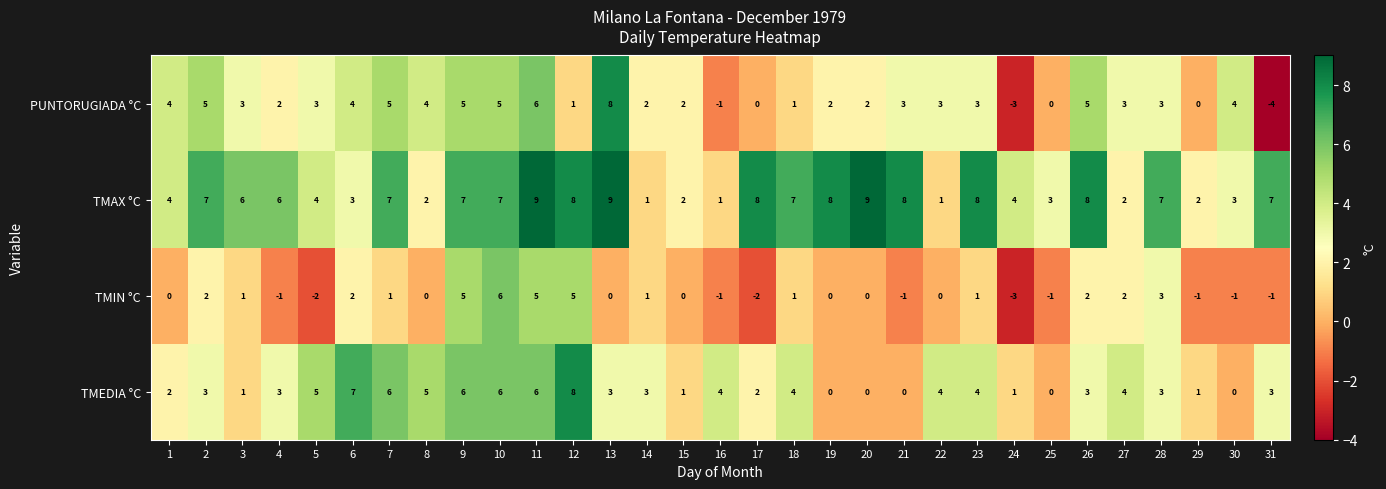

What is the sum of all PUNTORUGIADA °C values?

80